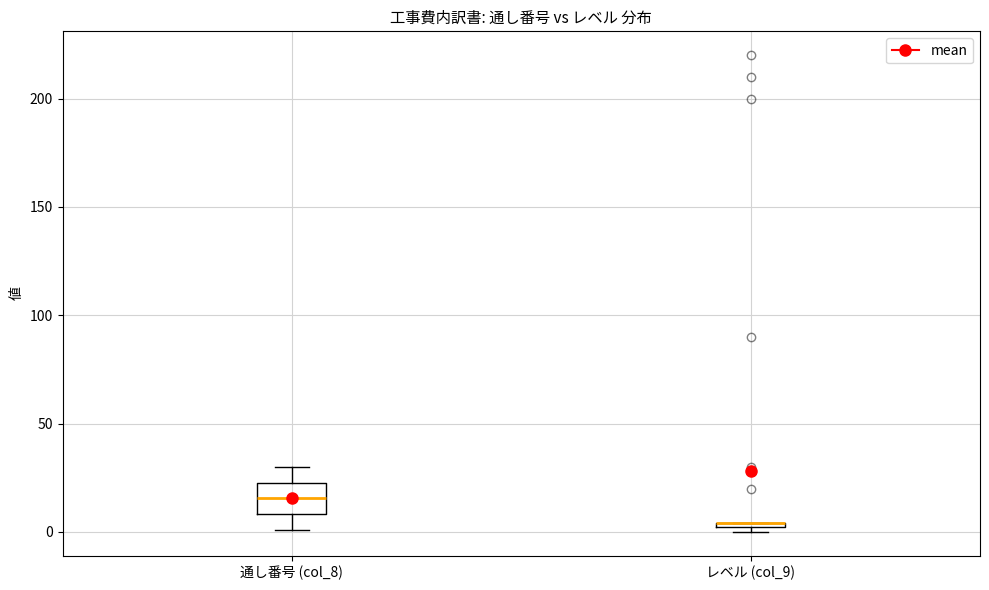

Which box is the tallest, from its lower edge to its upper edge?

通し番号 (col_8)